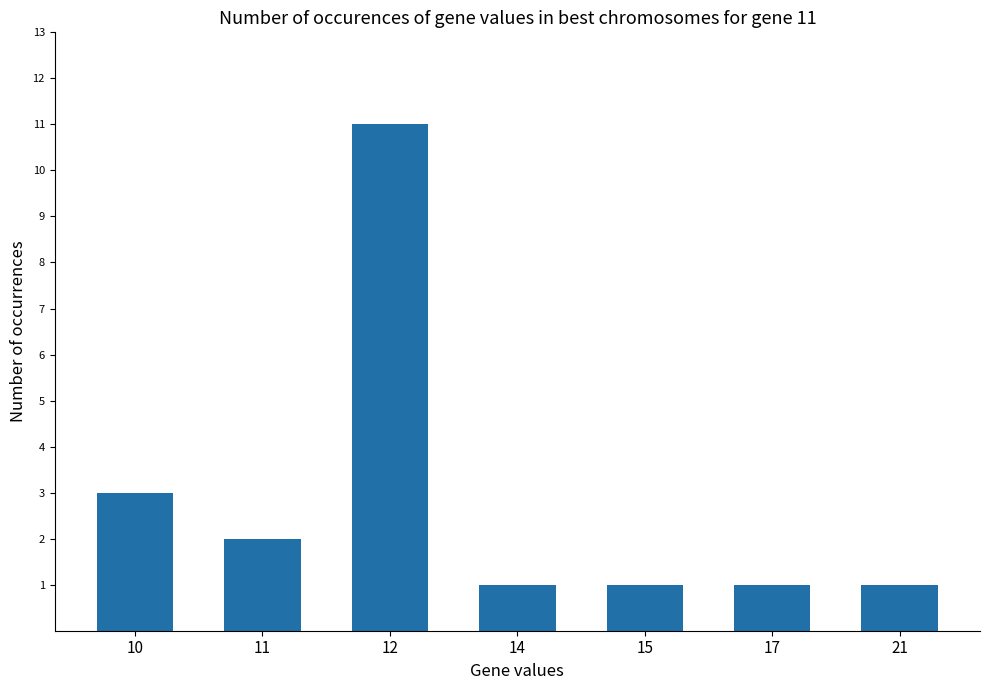

At which label is the value closest to 6?

10